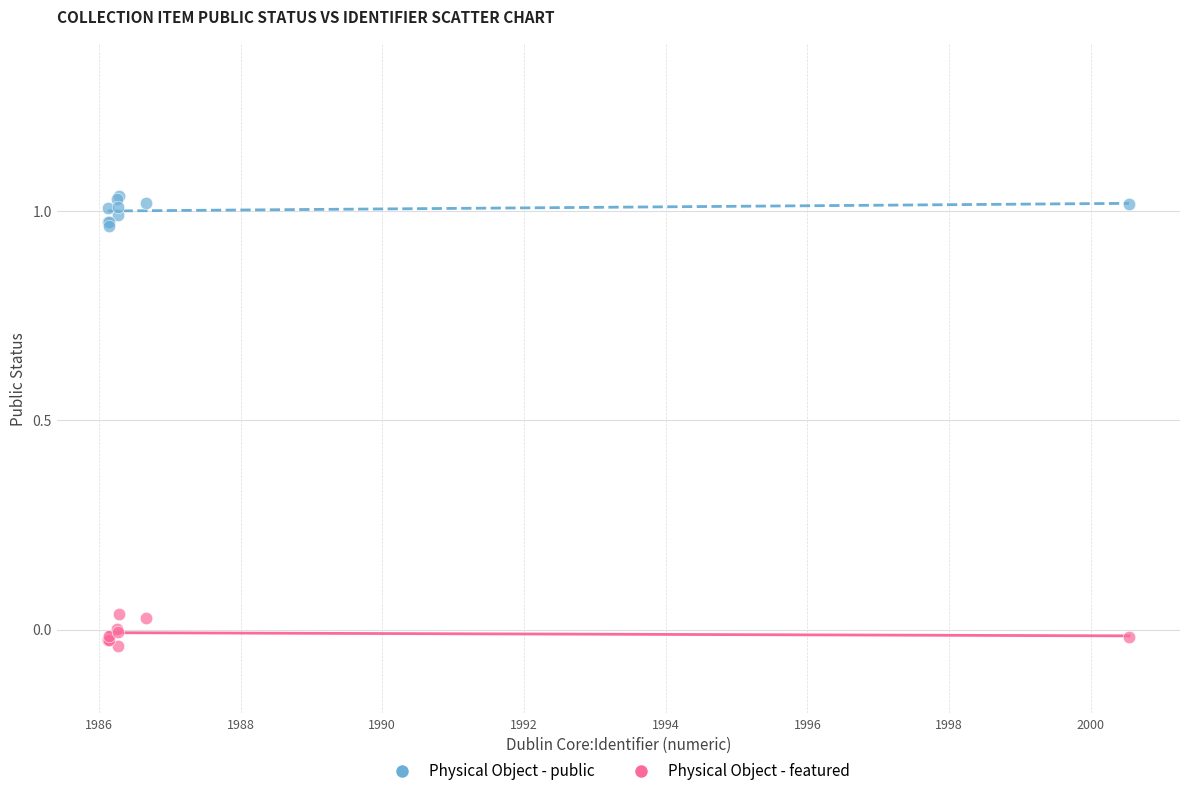

Which series contains the highest Y value?

Physical Object - public